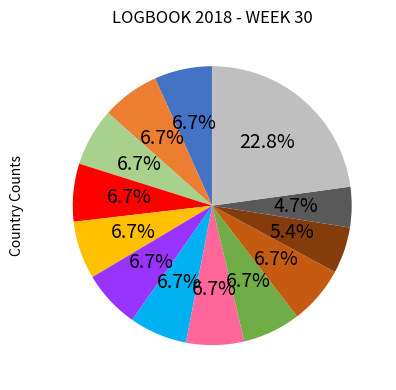

How many slices are in this pie chart?

13